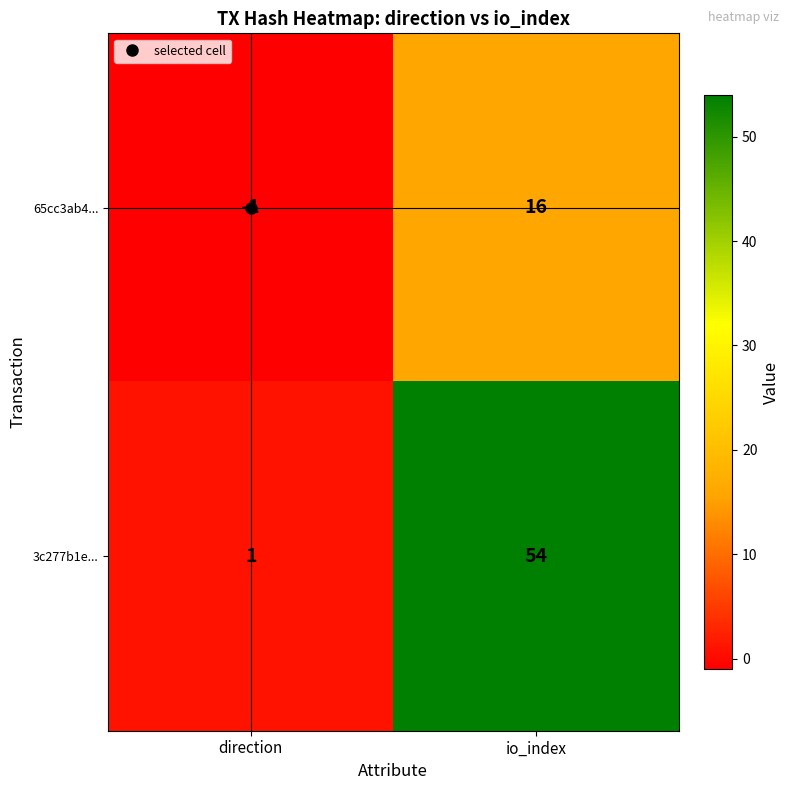

At which category does the chart reach its minimum across all series?

direction